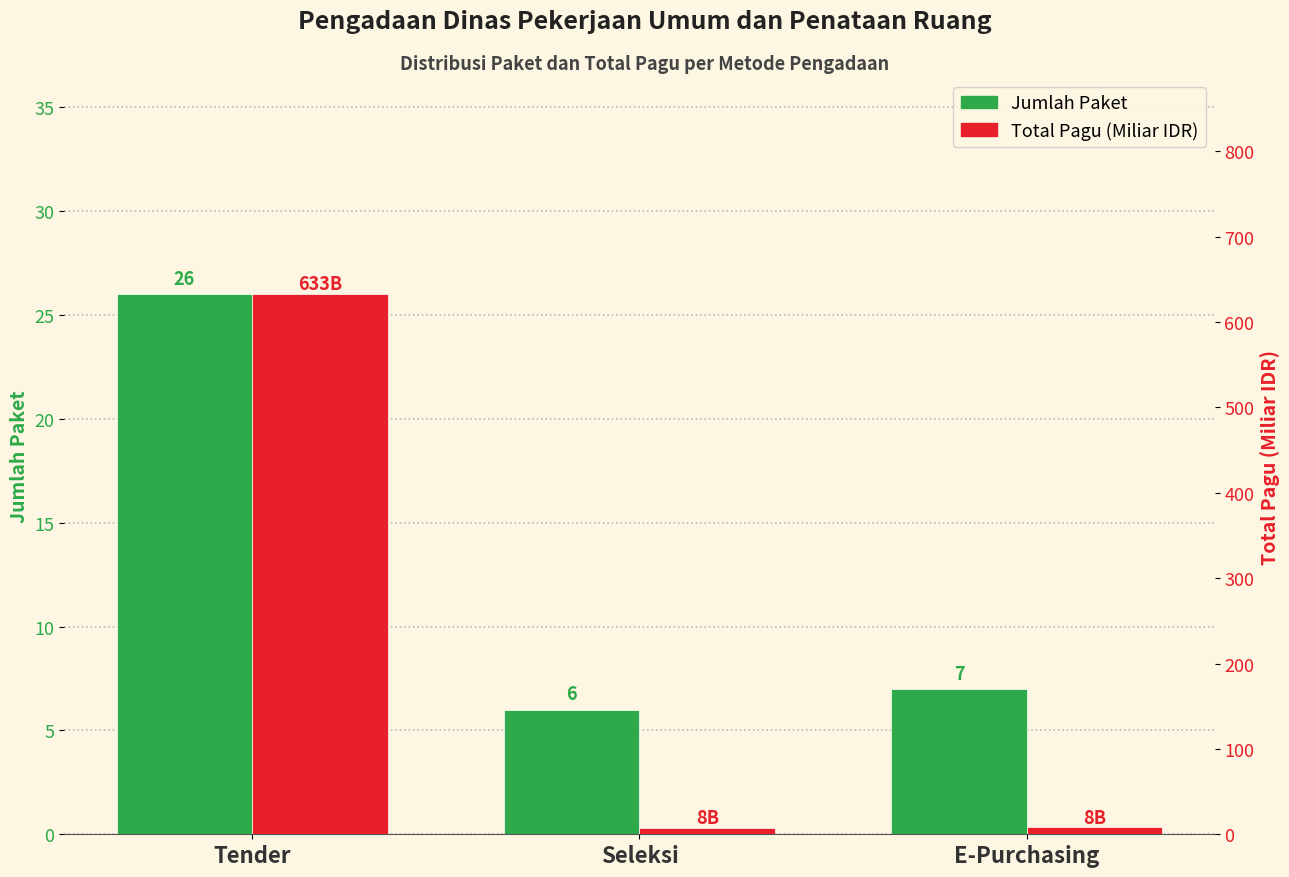

Which has a higher value, E-Purchasing or Seleksi?

E-Purchasing